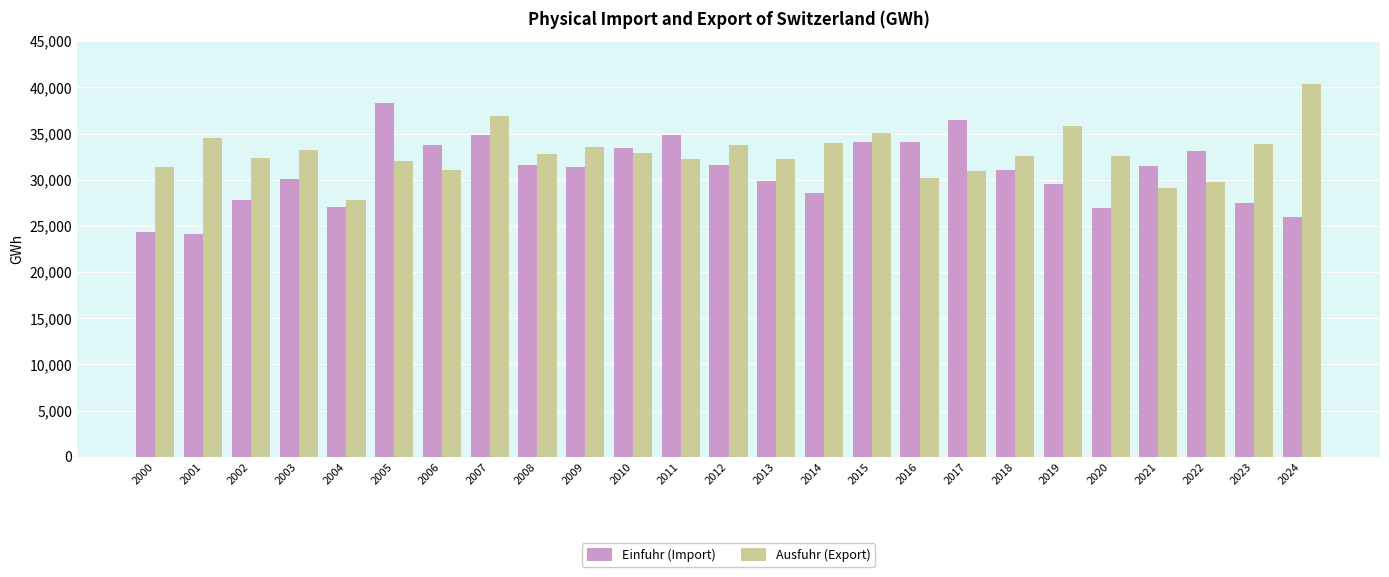

Is the value of Ausfuhr (Export) at 2005 greater than the value of Einfuhr (Import) at 2019?

Yes